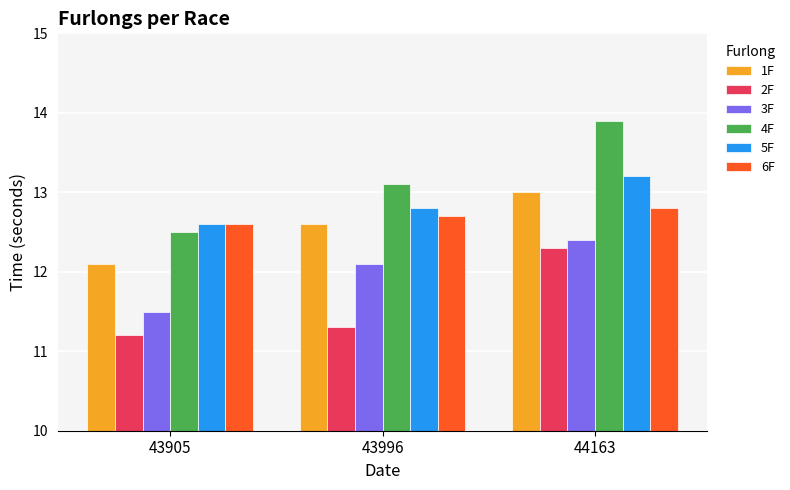

Is the value of 5F at 43996 greater than the value of 2F at 44163?

Yes